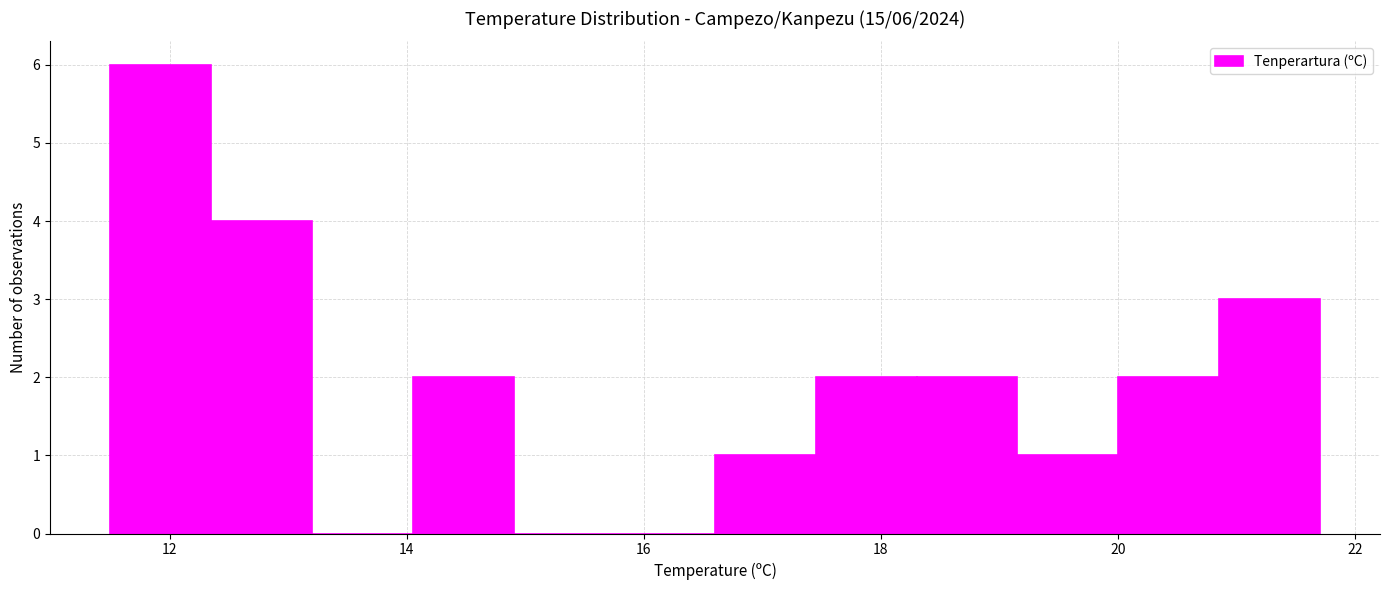

Which range on the x-axis has the tallest bar?

11.50 to 12.35